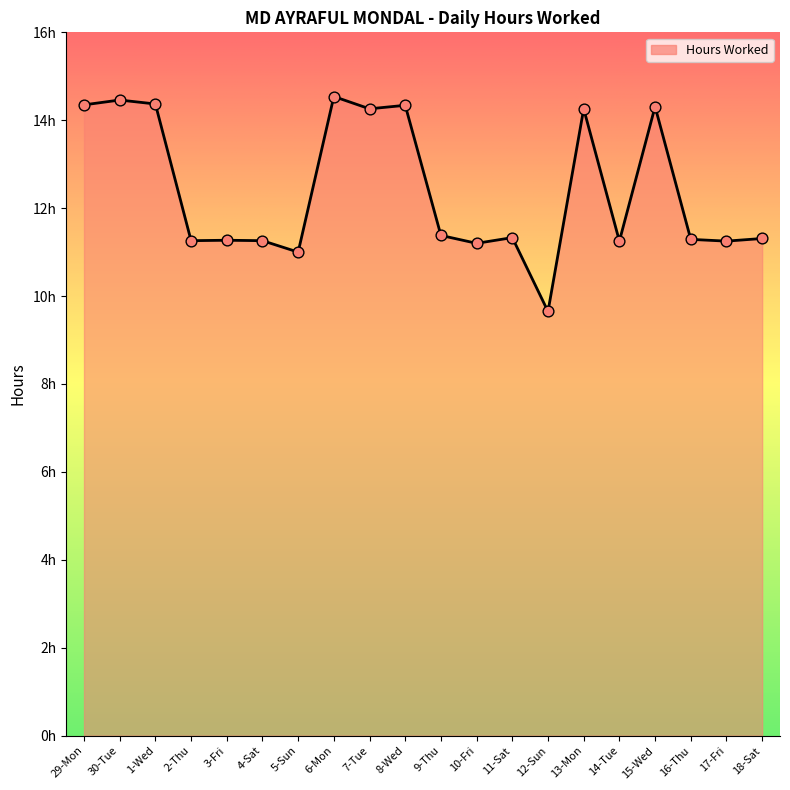

Is this an area chart (filled region under the line)?

Yes